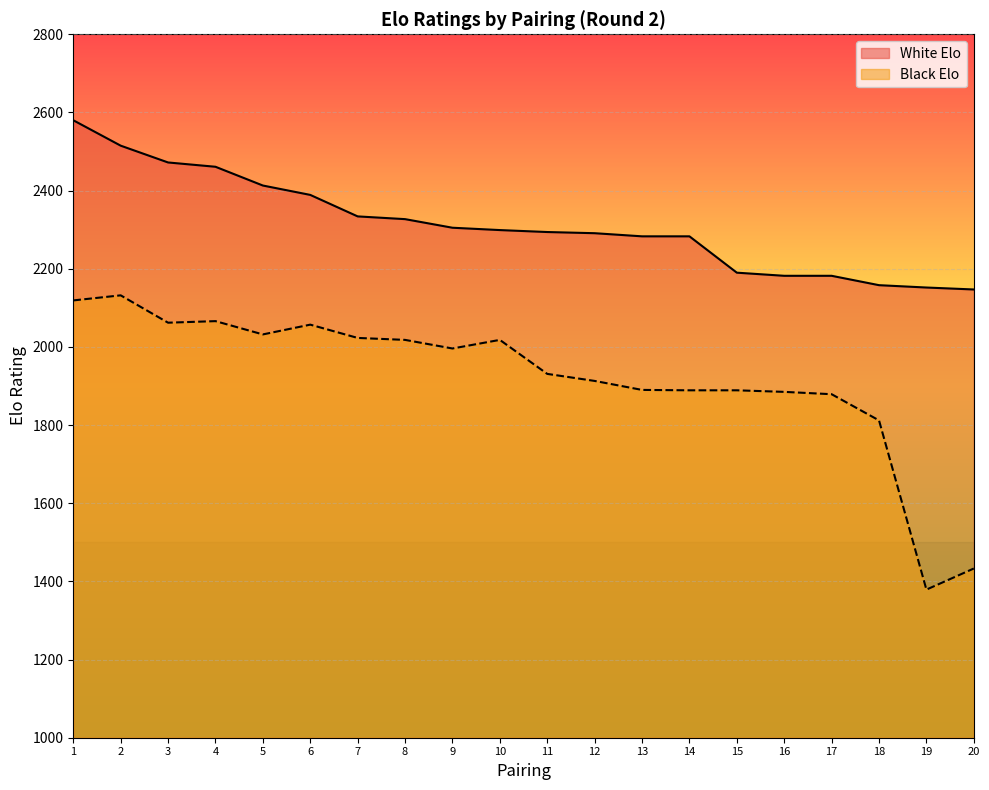

Is it true that Black Elo equals 1041 at 7?

False